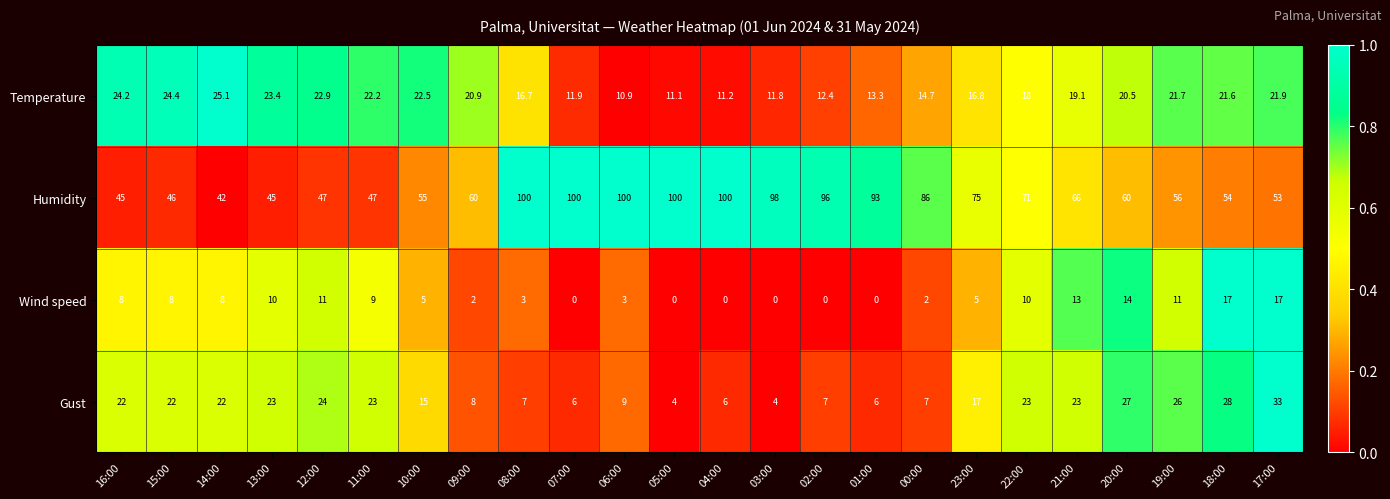

What is the maximum value for Wind speed?

17.0